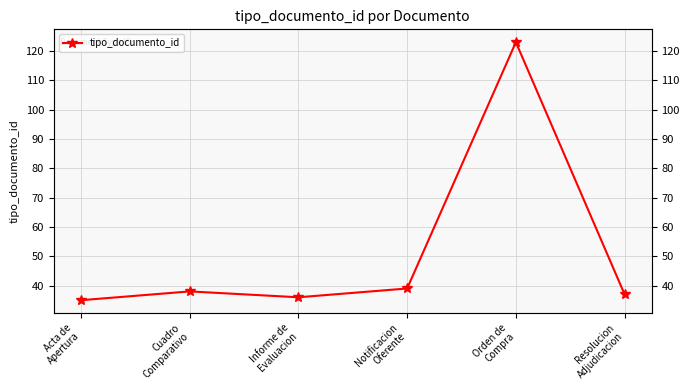

What is the label of the 5th point from the left?

Orden de
Compra